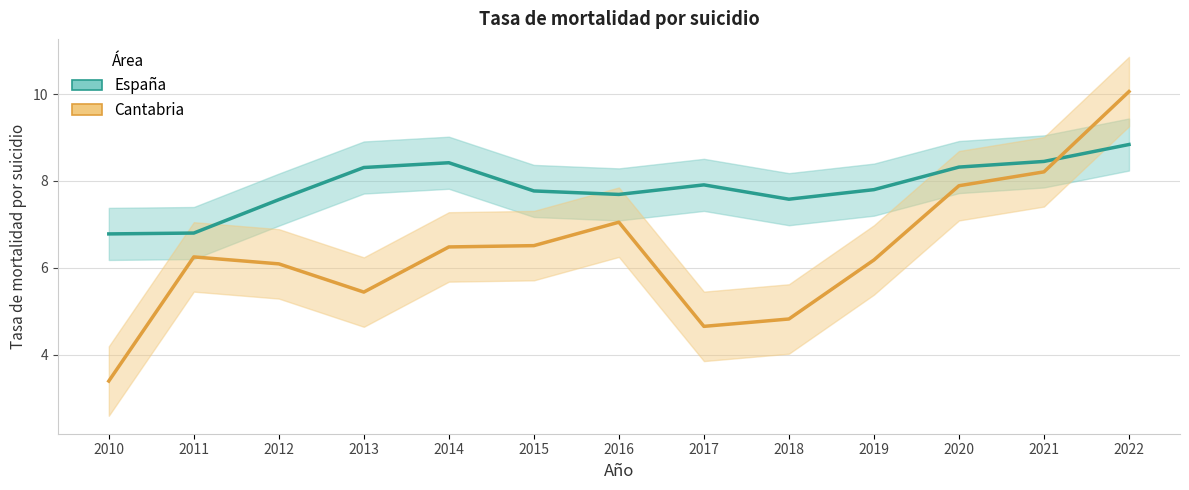

True or false: Cantabria has a value of 4.7 at 2017.

True